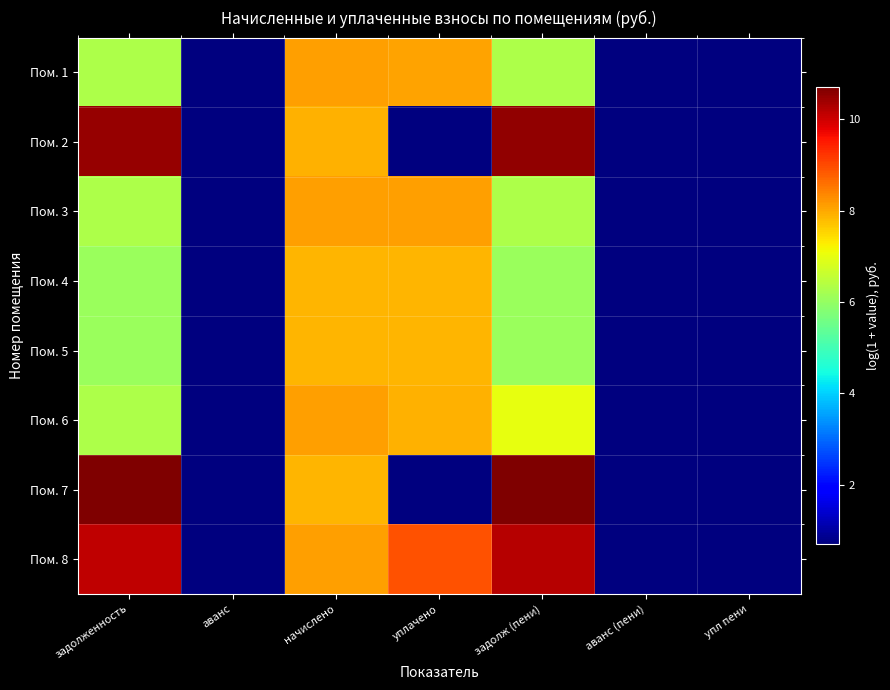

At how many categories does at least one series exceed 2?

4